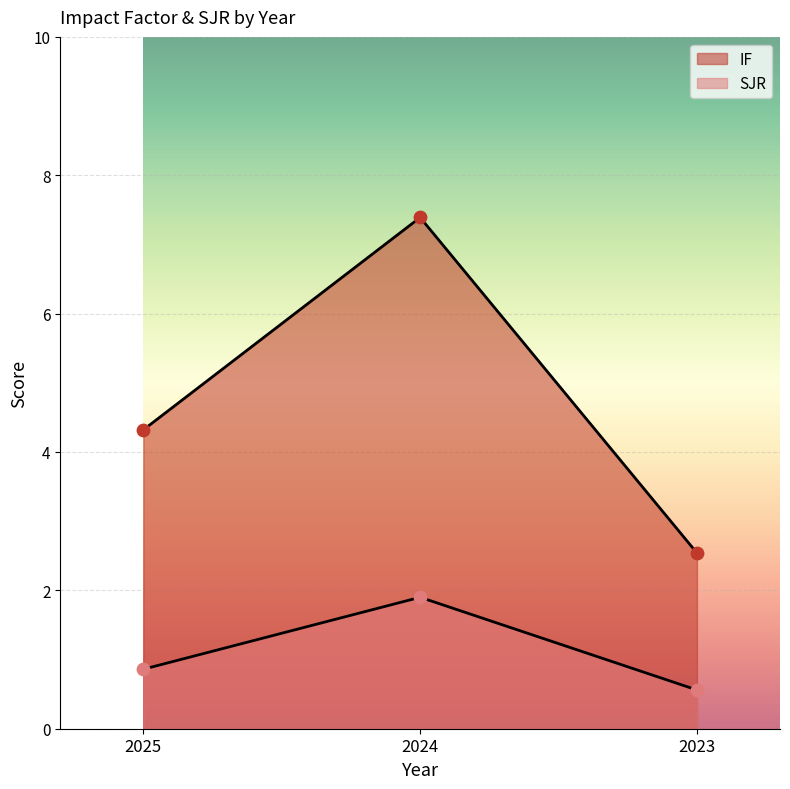

At how many categories does at least one series exceed 5?

1